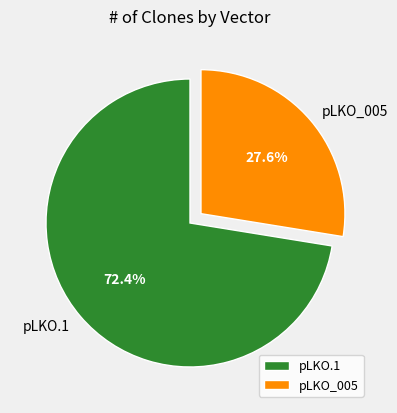

What percentage is NOT represented by pLKO.1?

27.6%